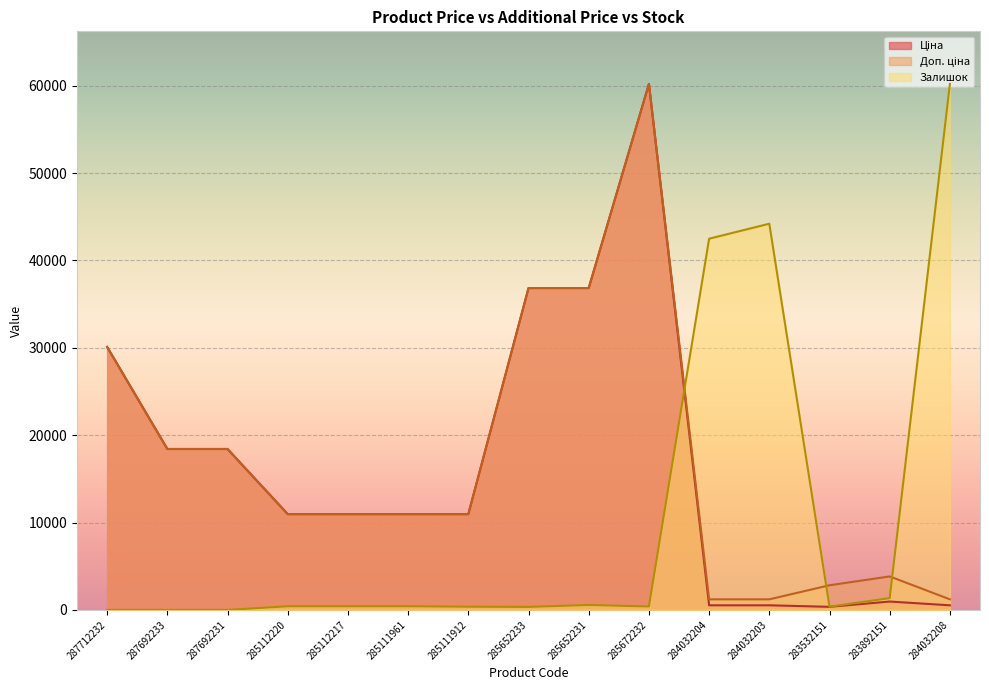

True or false: Доп. ціна has a value of 10964.4 at 285111912.

True